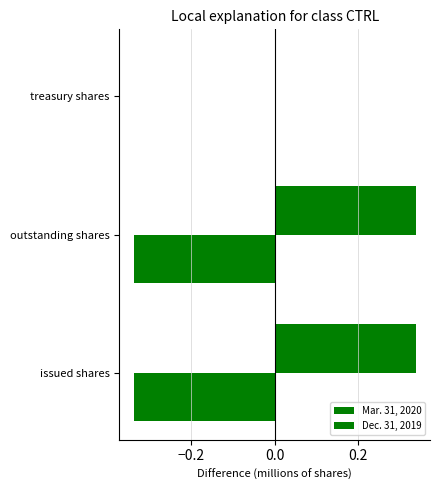

Which series has the largest total across all categories?

Mar. 31, 2020